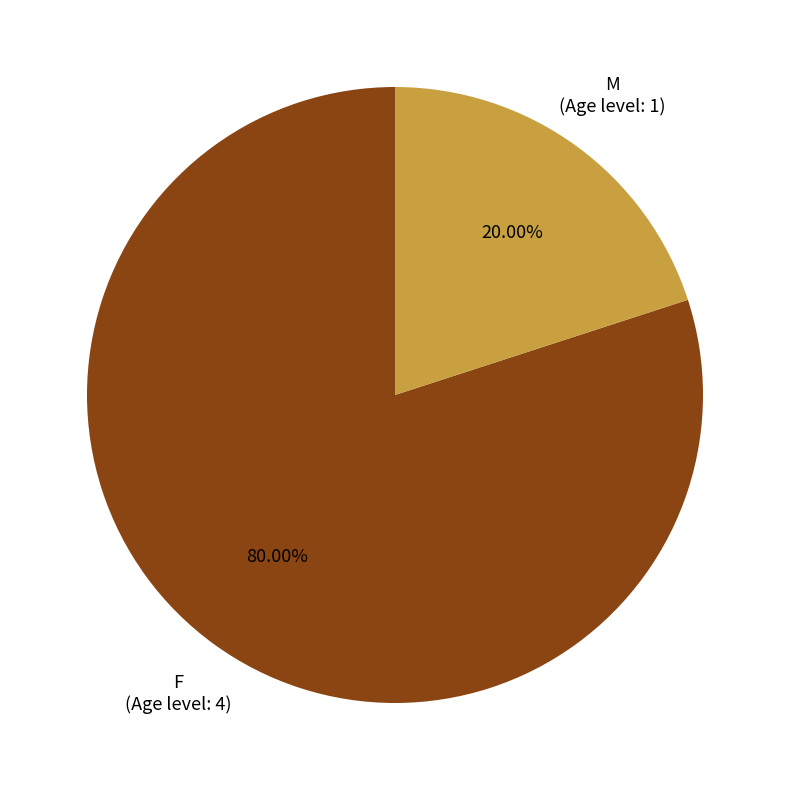

How many slices are in this pie chart?

2